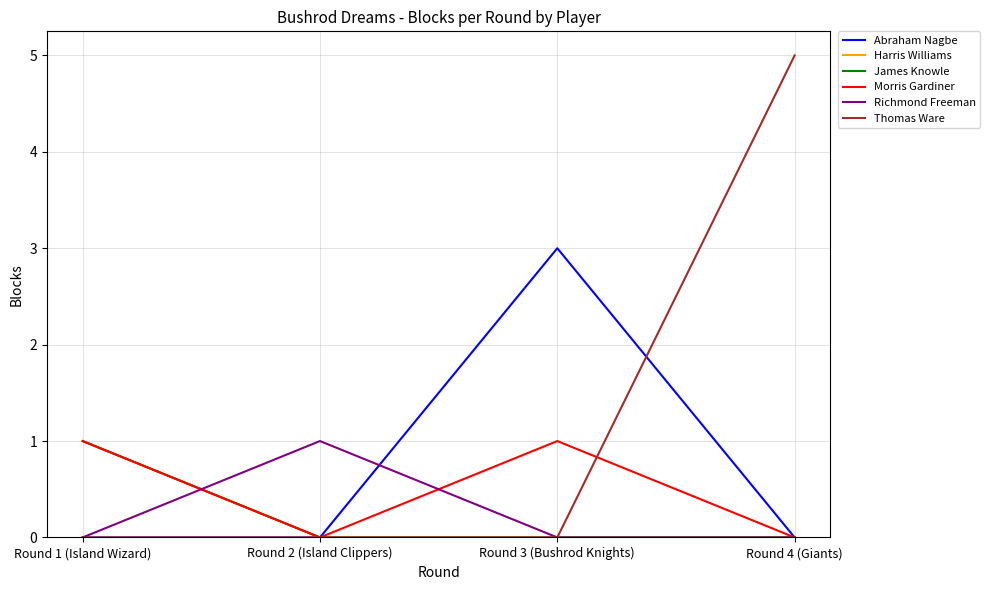

Is it true that Abraham Nagbe equals 0 at Round 2 (Island Clippers)?

True